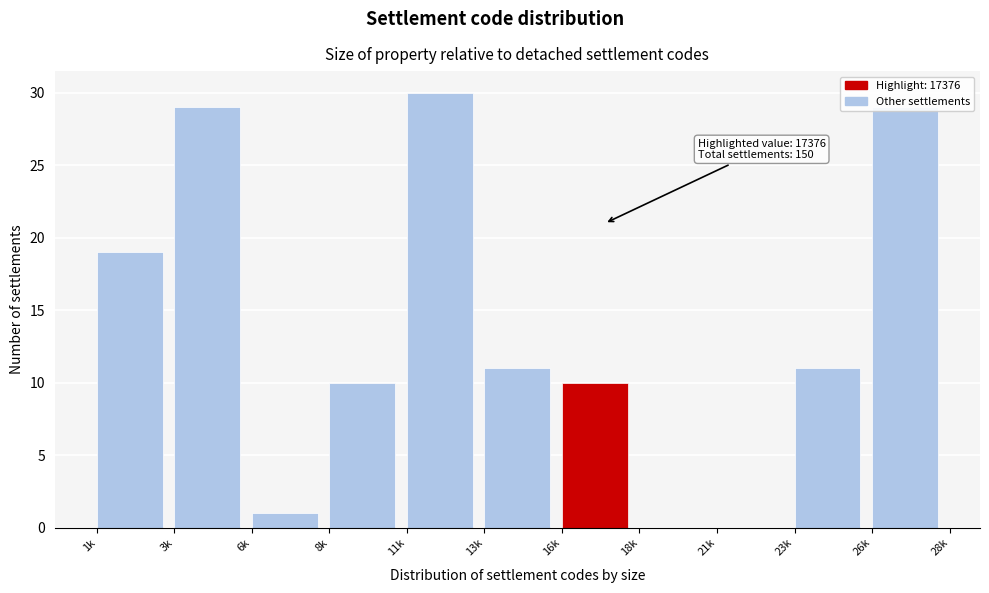

What is the sum of all values?

150